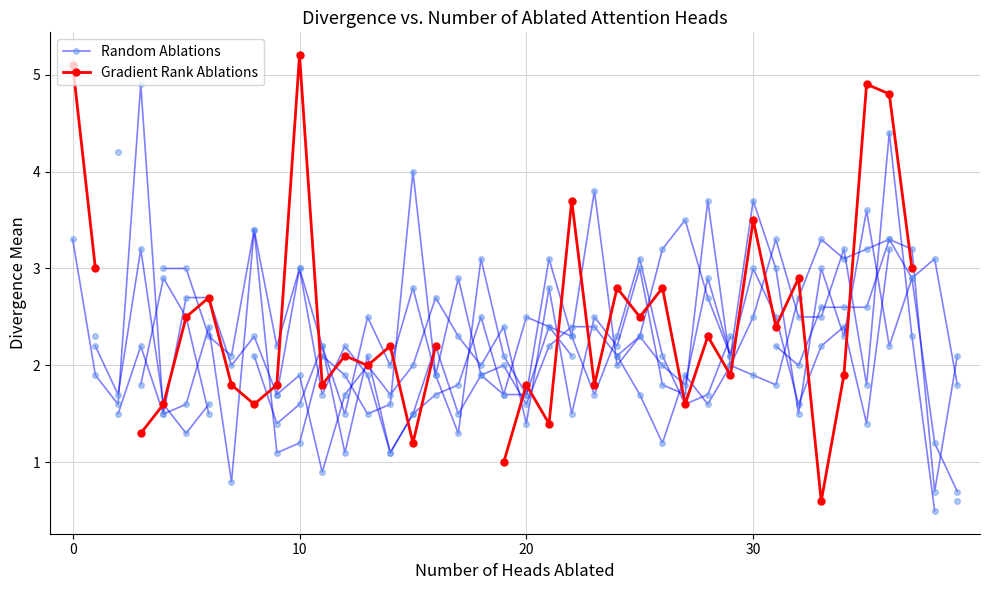

How many interior local peaks does the Gradient Rank Ablations series have?

12